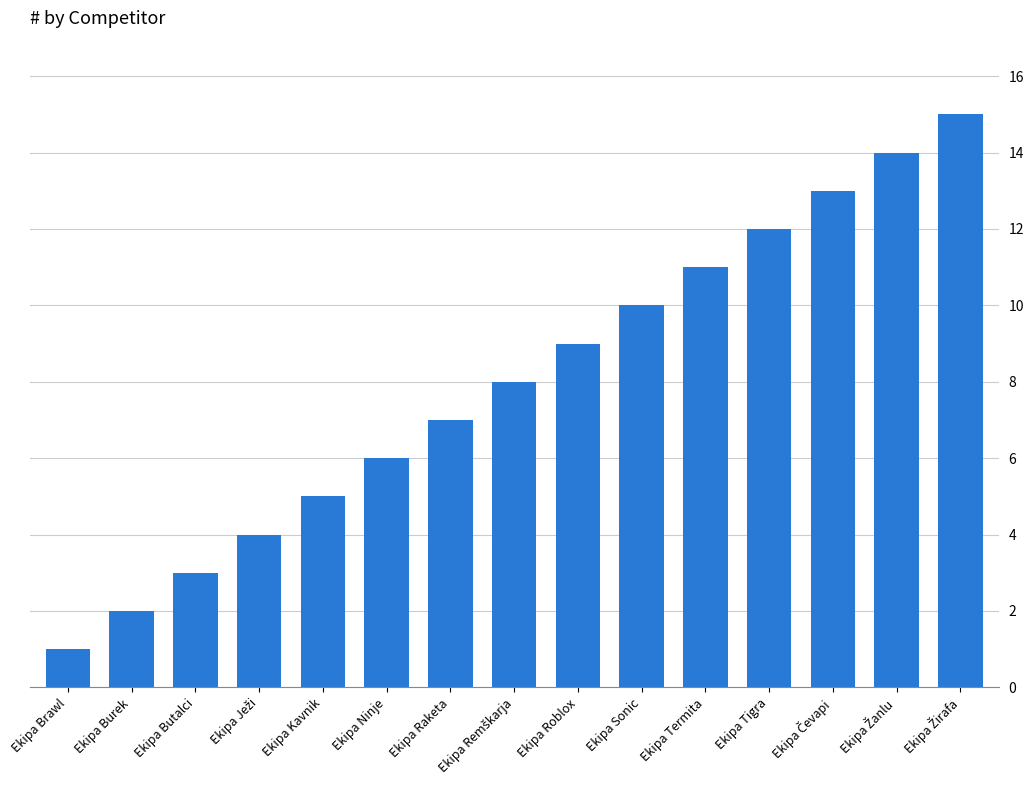

Reading left to right, list all the values displayed in this chart.

1	2	3	4	5	6	7	8	9	10	11	12	13	14	15